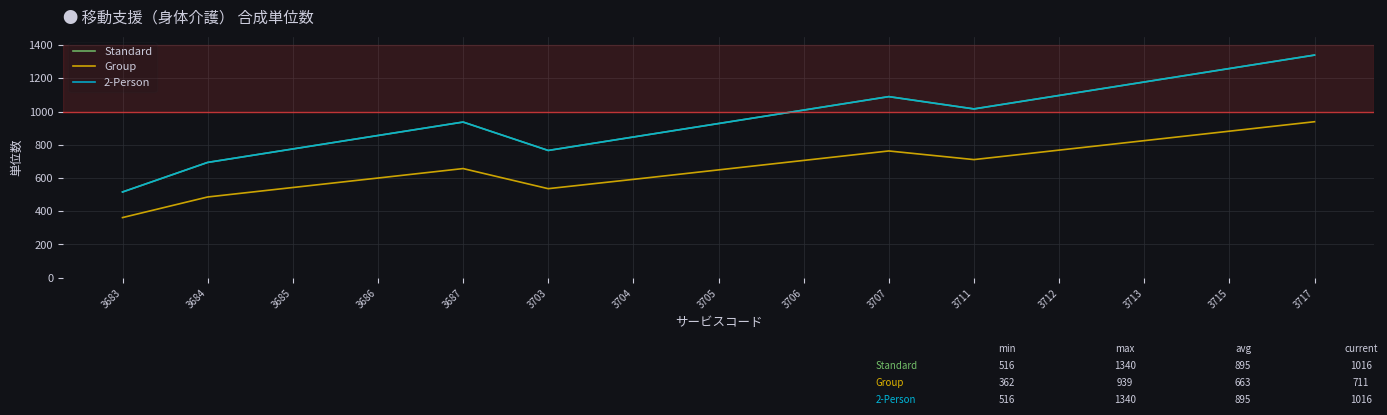

What value does the 2-Person series have at 3715, to the nearest 50?

1250